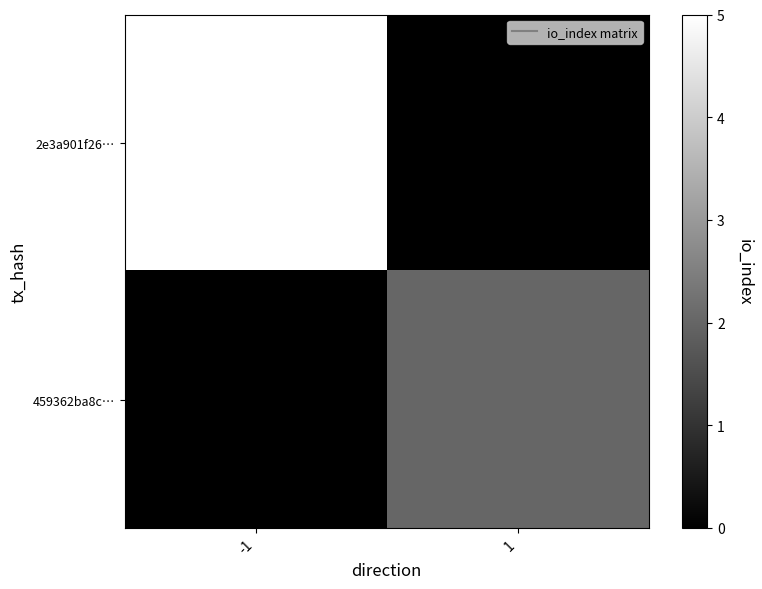

At how many categories does at least one series exceed 1?

2